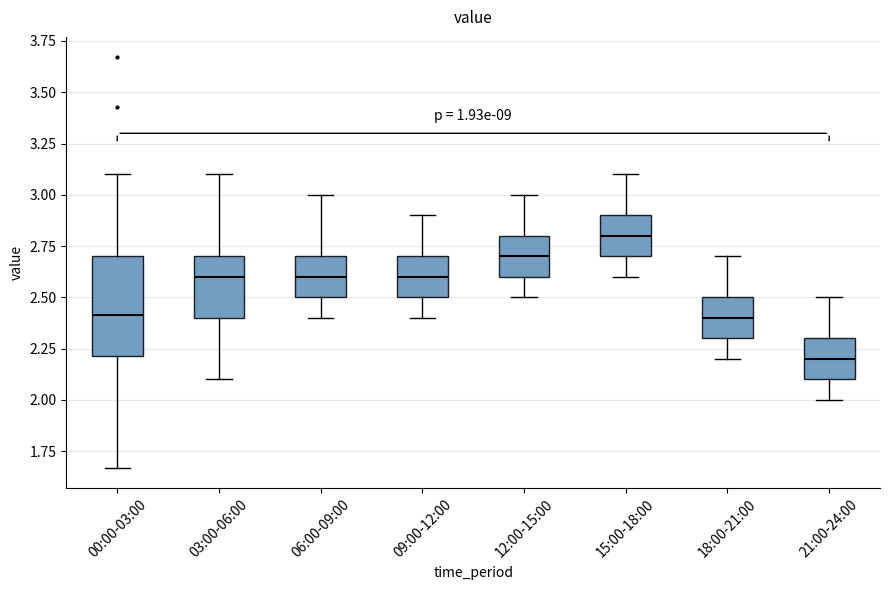

Reading left to right, transcribe this box plot: for each box, give where its median line is, the range the box spans, and where its two whiskers end, as read against the y-axis. The values are not printed on the chart, so give them approximately, as read against the axis.

00:00-03:00: median 2.40, box 2.20 to 2.70, whiskers 1.65 to 3.10
03:00-06:00: median 2.60, box 2.40 to 2.70, whiskers 2.10 to 3.10
06:00-09:00: median 2.60, box 2.50 to 2.70, whiskers 2.40 to 3.00
09:00-12:00: median 2.60, box 2.50 to 2.70, whiskers 2.40 to 2.90
12:00-15:00: median 2.70, box 2.60 to 2.80, whiskers 2.50 to 3.00
15:00-18:00: median 2.80, box 2.70 to 2.90, whiskers 2.60 to 3.10
18:00-21:00: median 2.40, box 2.30 to 2.50, whiskers 2.20 to 2.70
21:00-24:00: median 2.20, box 2.10 to 2.30, whiskers 2.00 to 2.50